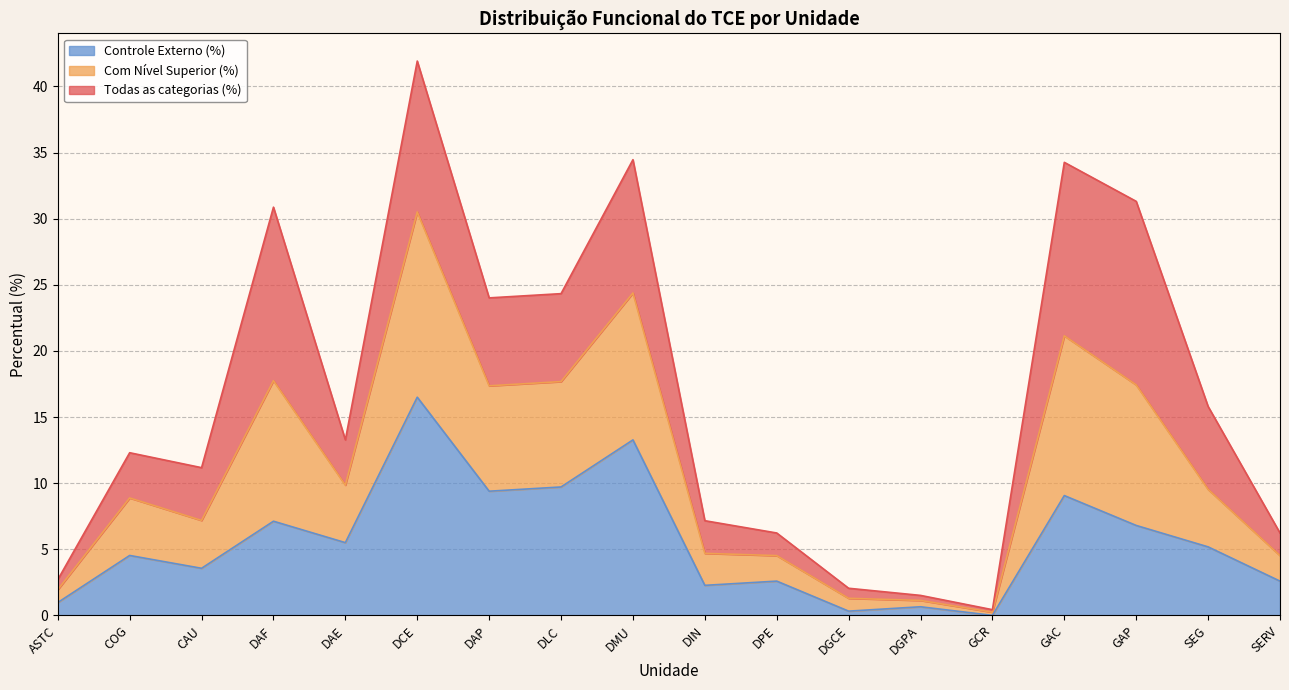

Is it true that Controle Externo (%) equals 5.2 at SEG?

True